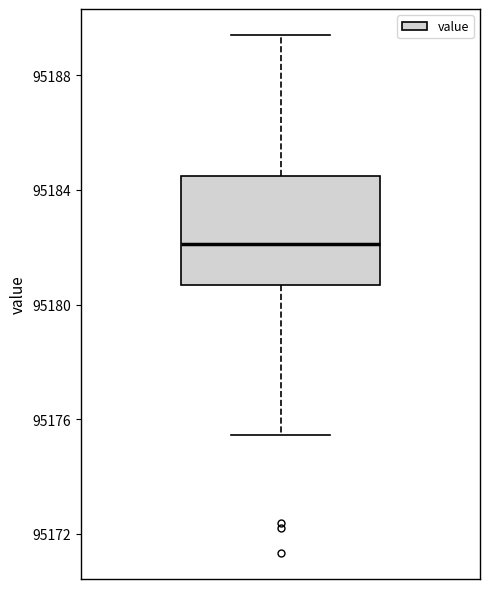

Where does the upper whisker of the box end on the y-axis? The values are not printed on the chart, so give them approximately, as read against the axis.

95189.5